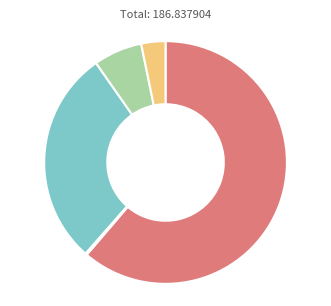

Is there any slice that represents more than half of the pie?

Yes